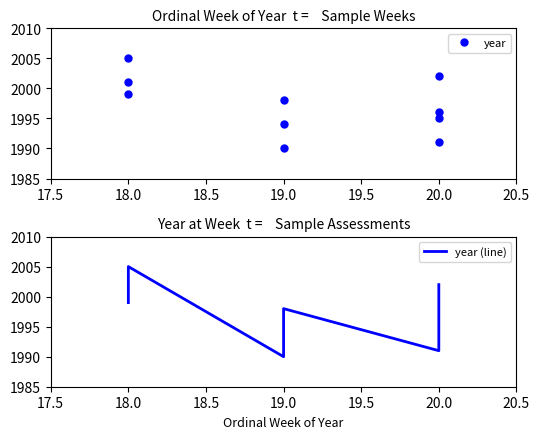

How many series are shown in this chart?

2